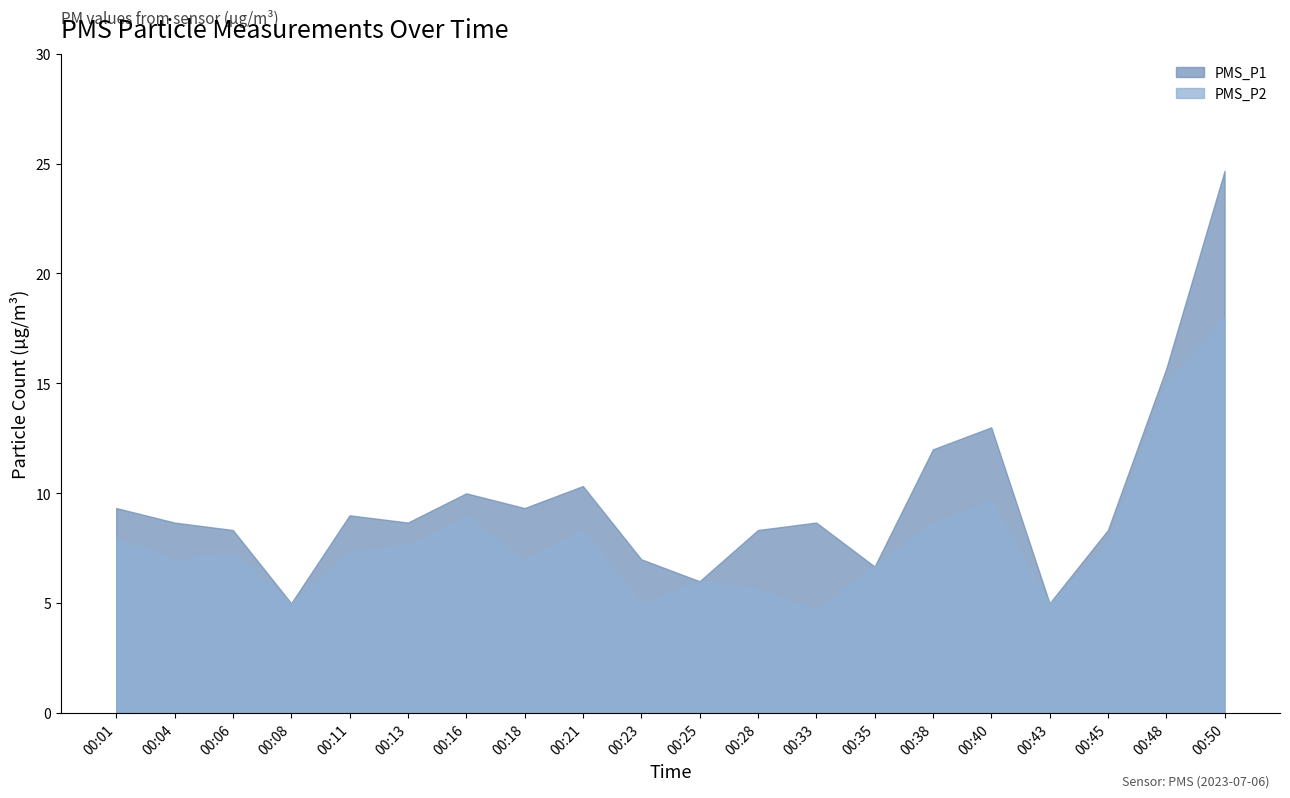

At which category is the sum across all series the highest?

00:50